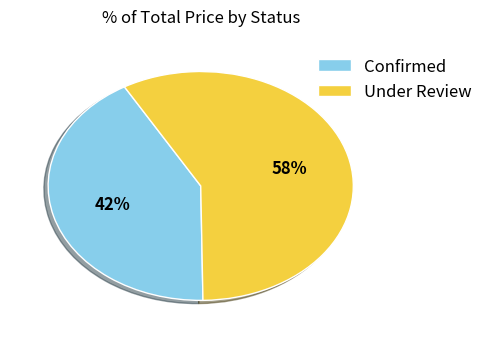

Does Under Review account for over 50% of the chart?

Yes